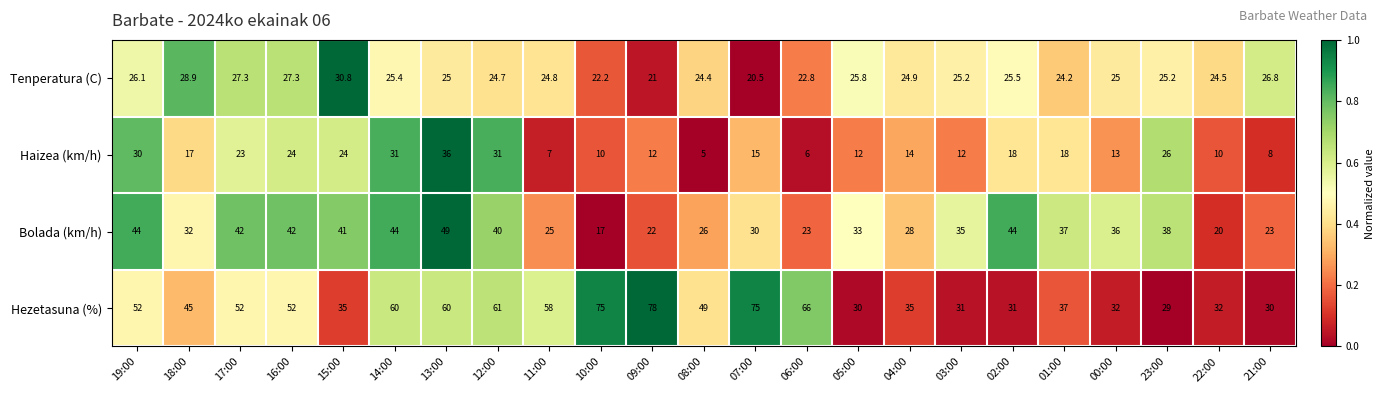

At 11:00, list the series in order from largest to smallest.

Hezetasuna (%), Bolada (km/h), Tenperatura (C), Haizea (km/h)